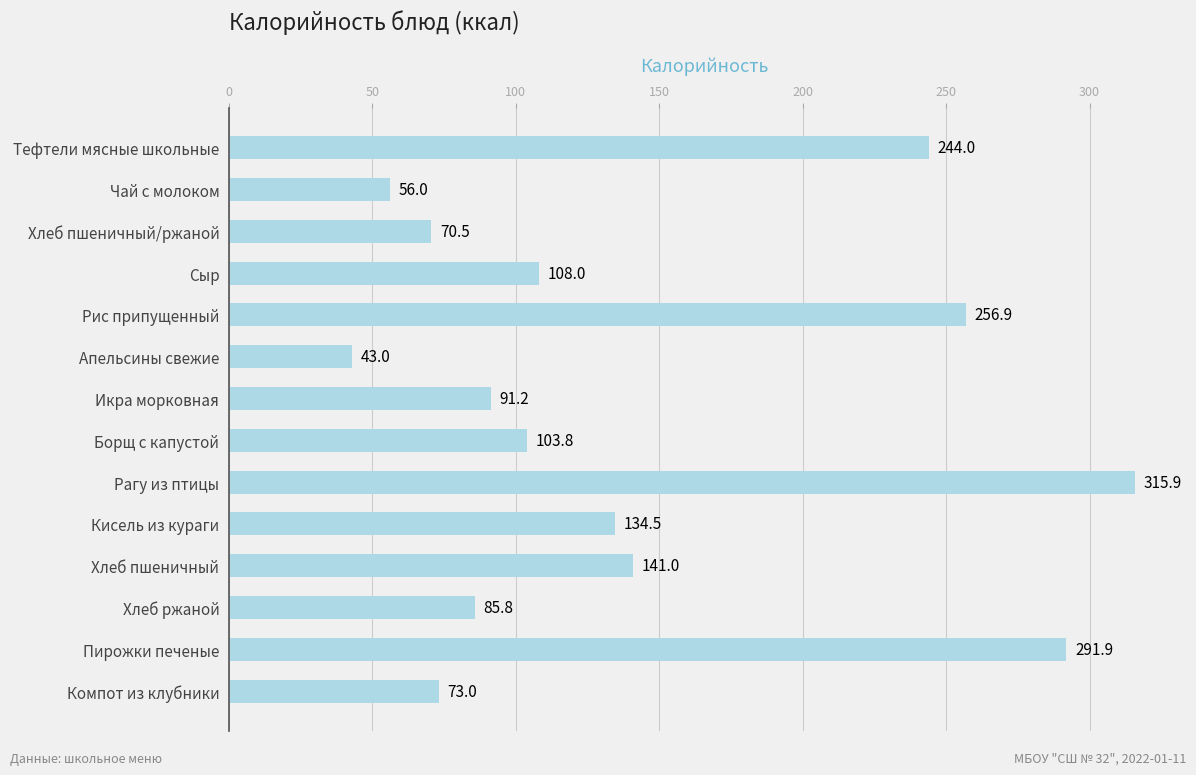

List the labels in order of value, smallest first.

Апельсины свежие, Чай с молоком, Хлеб пшеничный/ржаной, Компот из клубники, Хлеб ржаной, Икра морковная, Борщ с капустой, Сыр, Кисель из кураги, Хлеб пшеничный, Тефтели мясные школьные, Рис припущенный, Пирожки печеные, Рагу из птицы